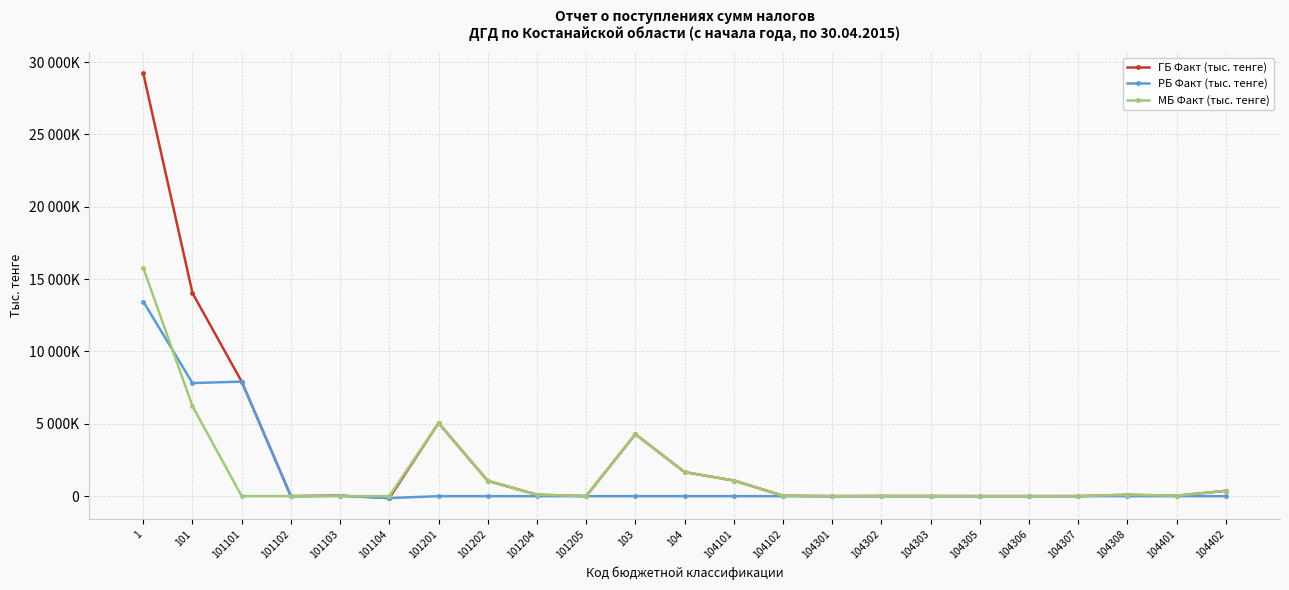

What are all the series names shown in the legend?

ГБ Факт (тыс. тенге), РБ Факт (тыс. тенге), МБ Факт (тыс. тенге)